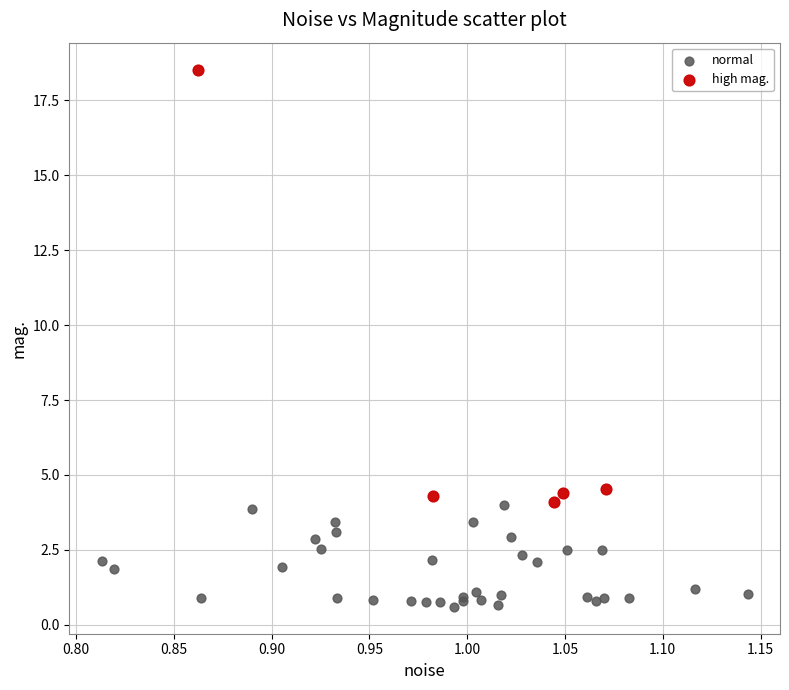

Which series contains the lowest Y value?

normal